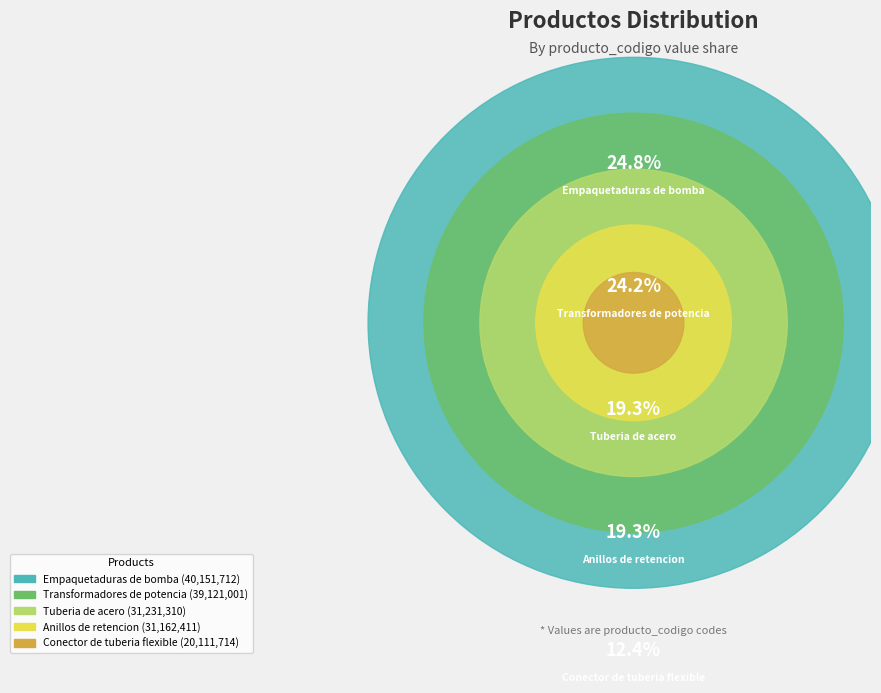

What is the ratio of the value at Empaquetaduras de bomba to the value at Conector de tuberia flexible?

2.0